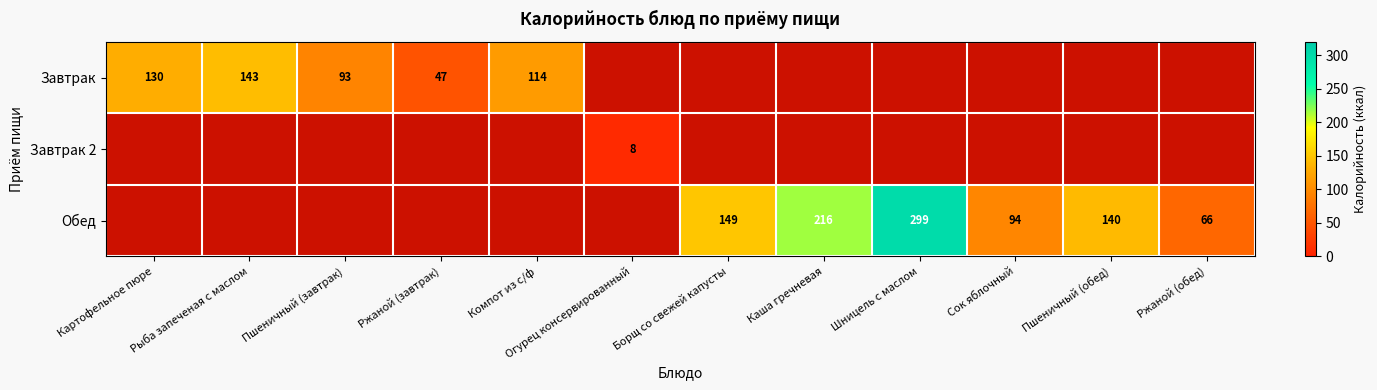

The value of Завтрак 2 at Огурец консервированный is 5. True or false?

False